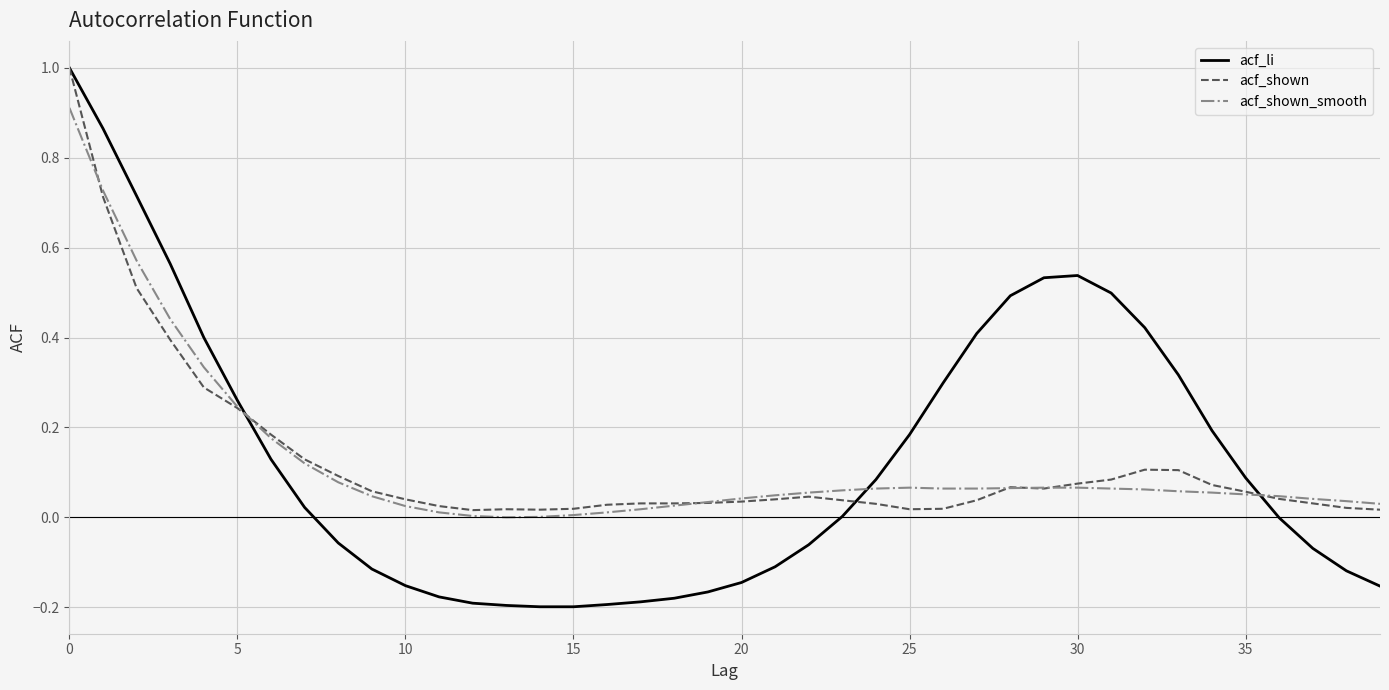

What is the maximum value shown in the chart?

1.0